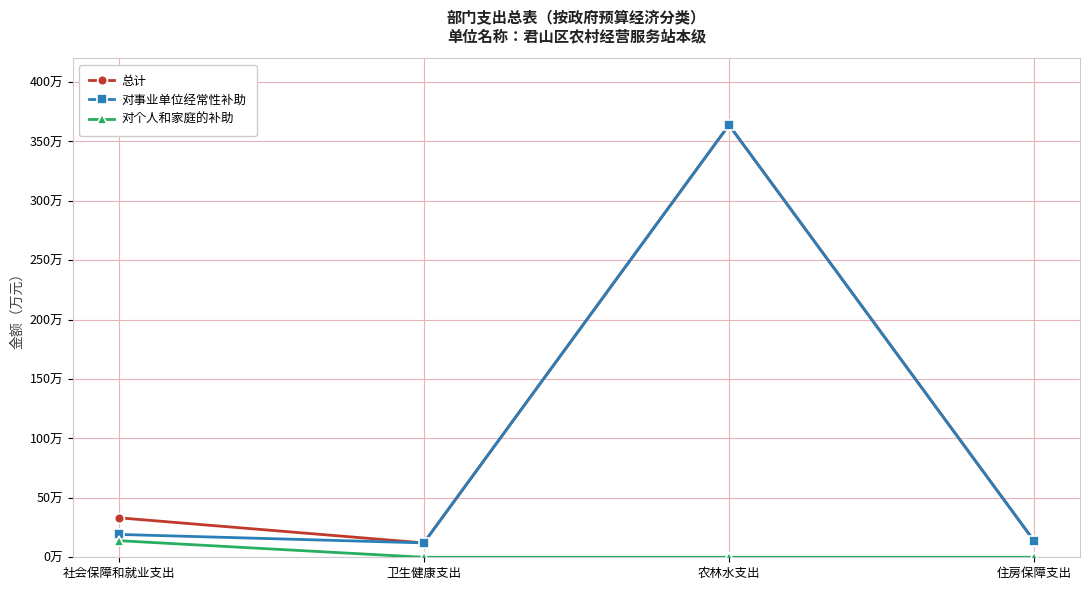

What is the average value of the 对个人和家庭的补助 series?

3.5